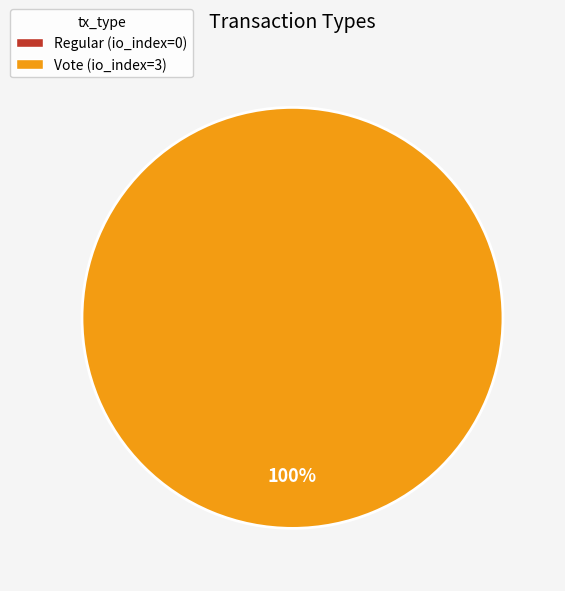

True or false: Regular accounts for 0% of the total.

True